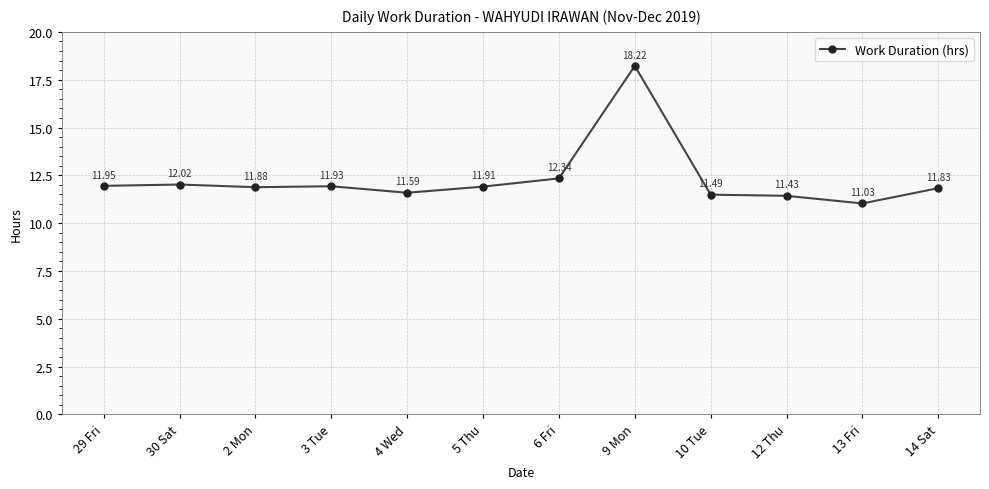

Approximately how many times larger is the value at 14 Sat compared to 4 Wed?

1.0